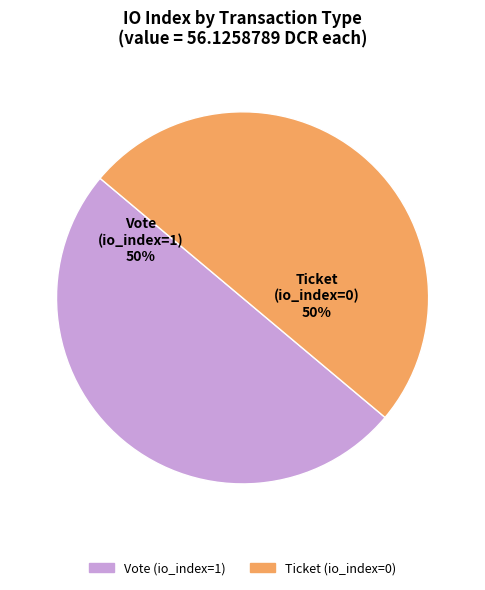

To the nearest percent, what is the average slice percentage?

50%